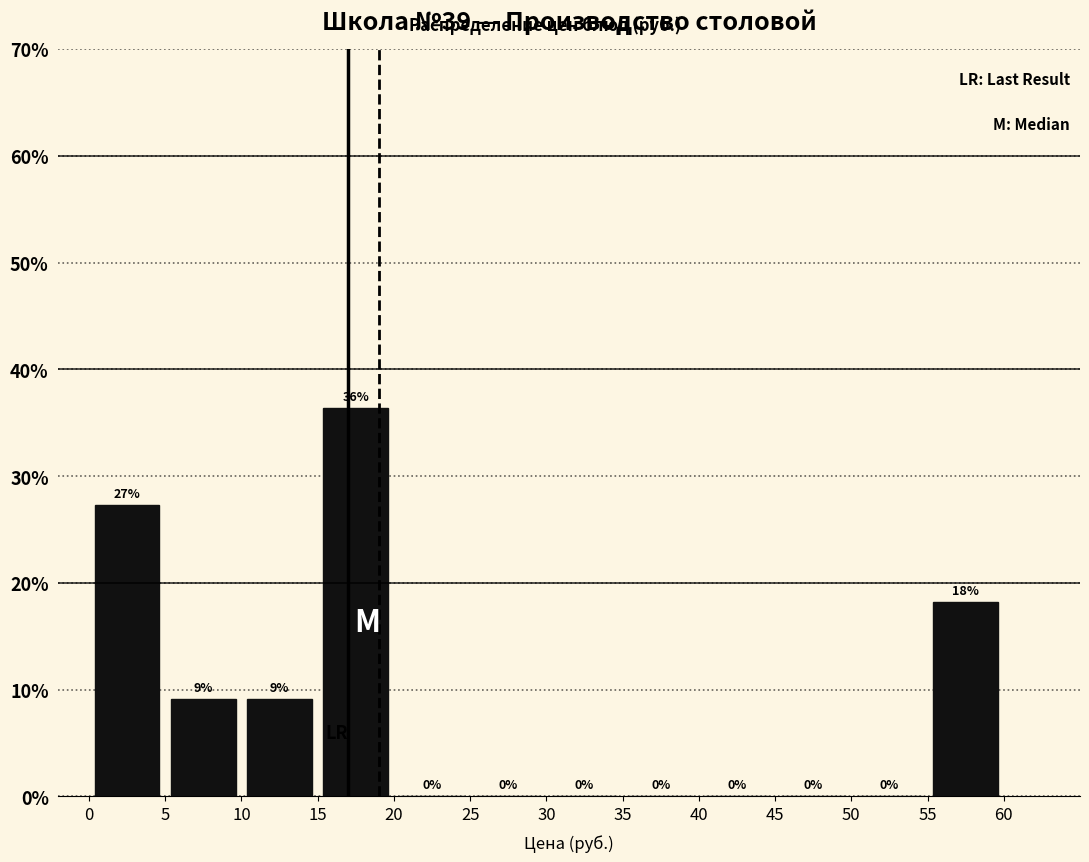

Which range on the x-axis has the tallest bar?

15 to 20